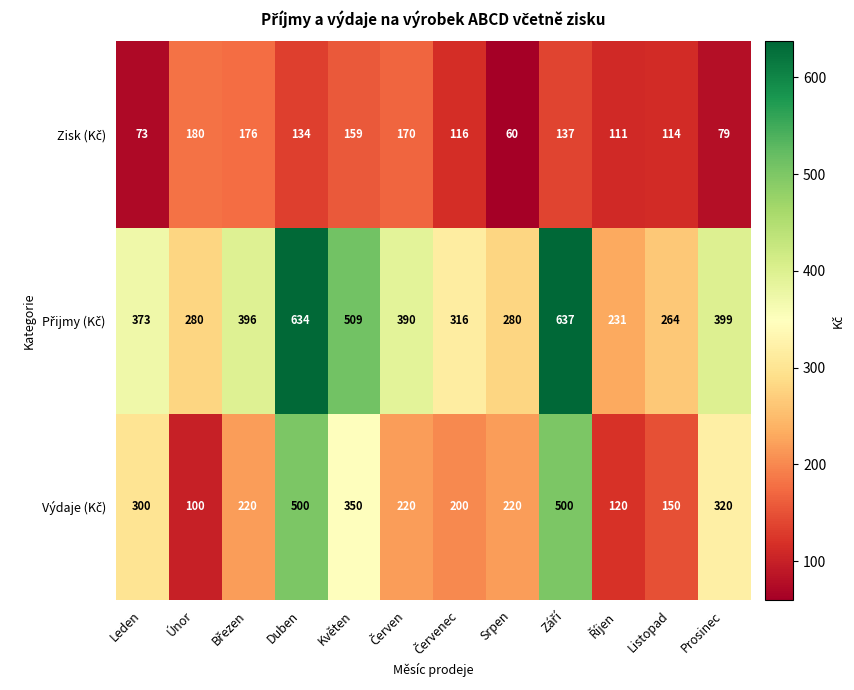

What is the total value across all series at Listopad?

528